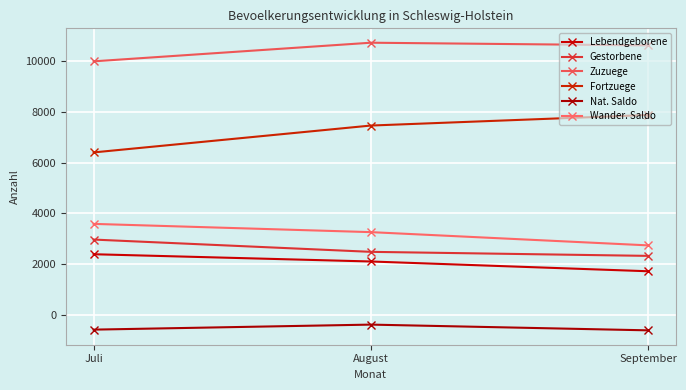

Read the Gestorbene value at September, to the nearest 50.

2350